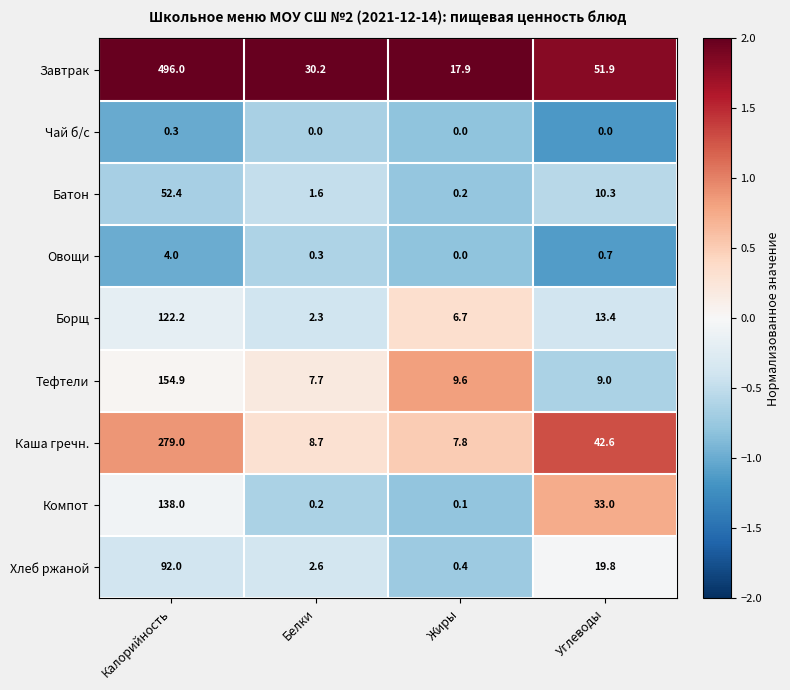

At which category is the sum across all series the highest?

Калорийность